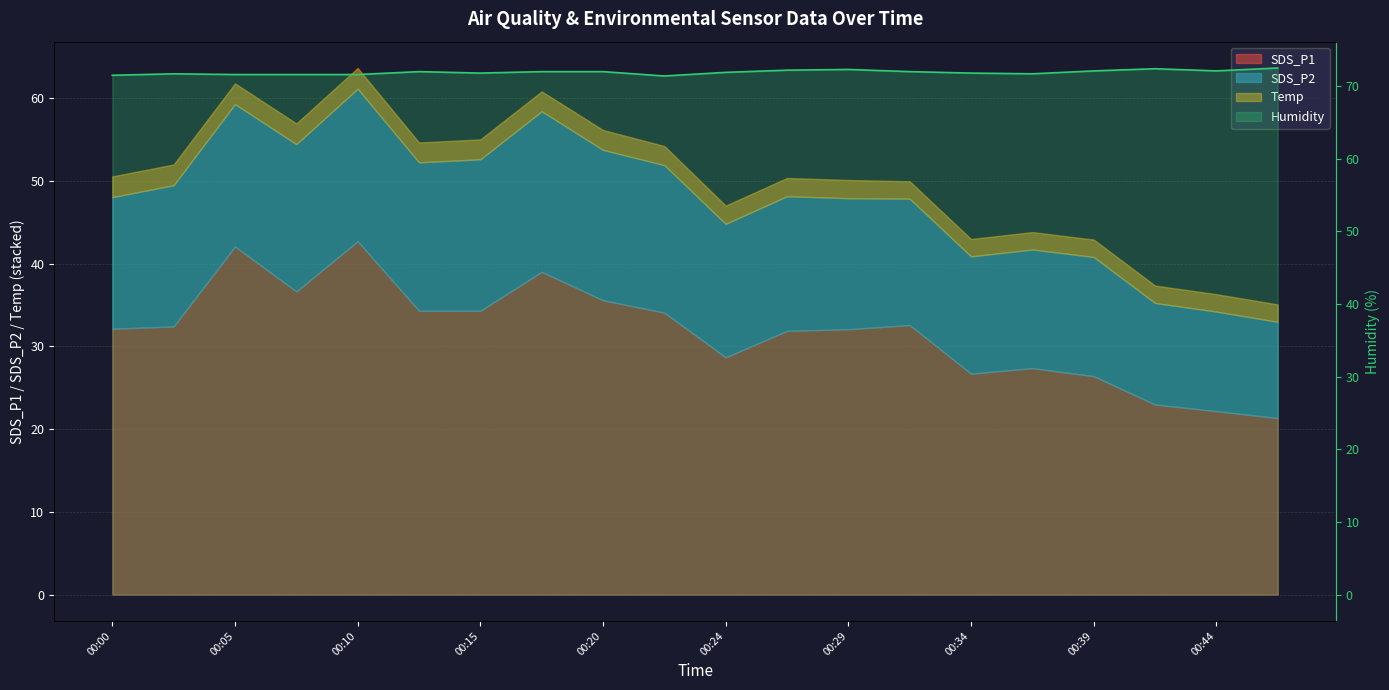

At which category does the chart reach its minimum across all series?

00:44